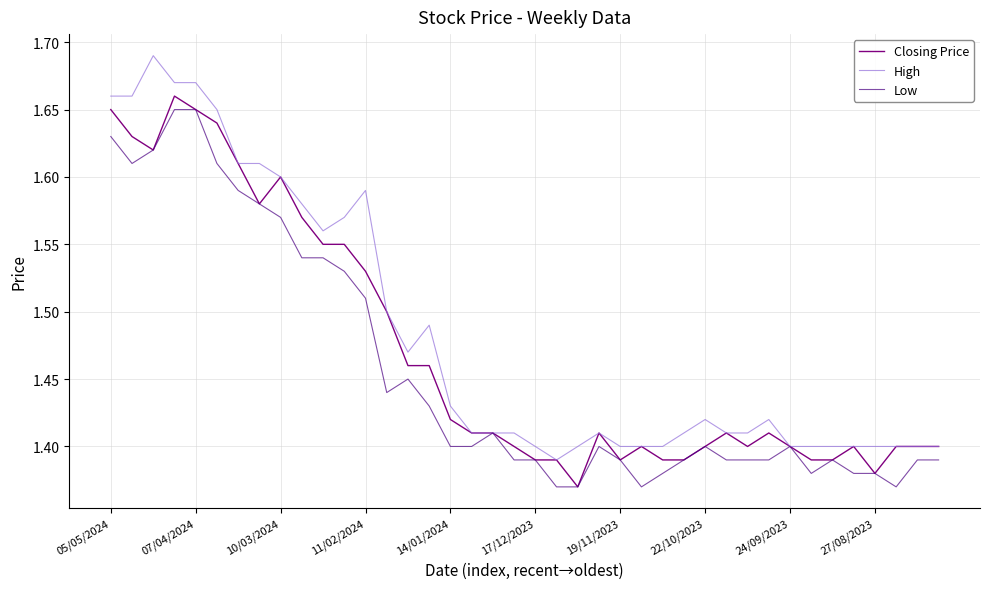

List the series in order of their overall mean, lowest first.

Low, Closing Price, High